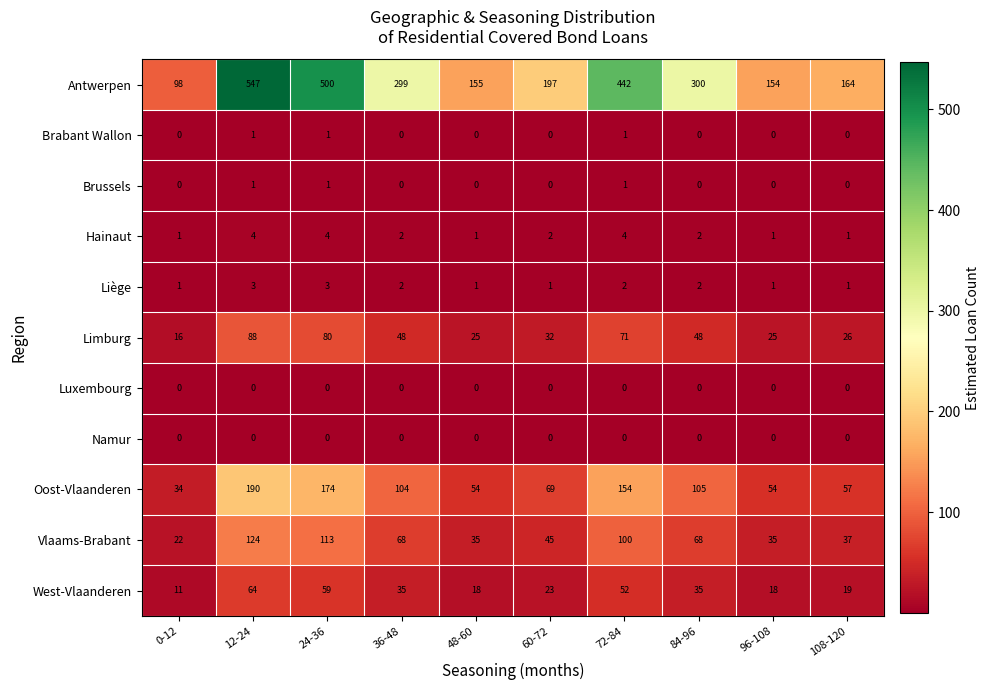

What is the maximum value for Antwerpen?

547